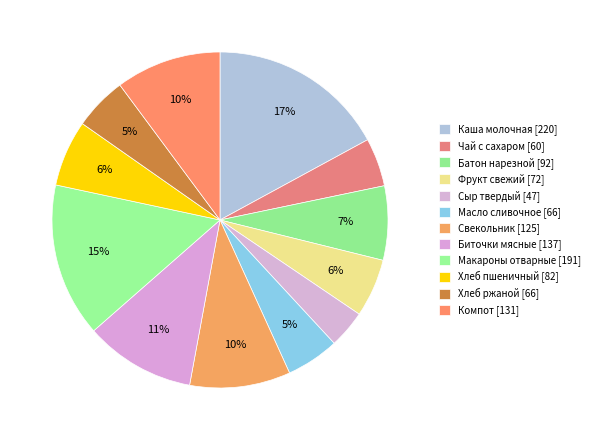

To the nearest percent, what is the average slice percentage?

8%